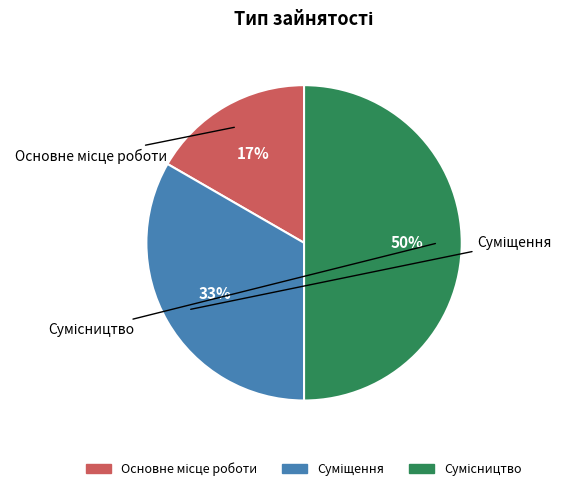

What is the ratio of the value at Сумісництво to the value at Суміщення?

1.5